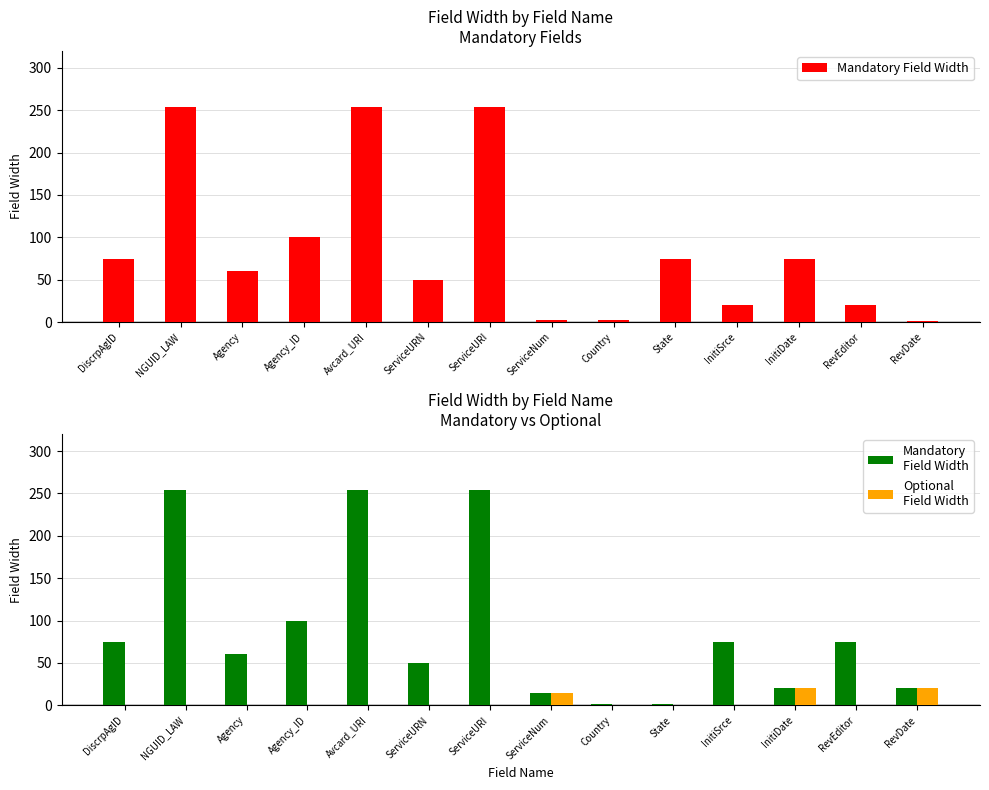

What is the greatest value displayed?

254